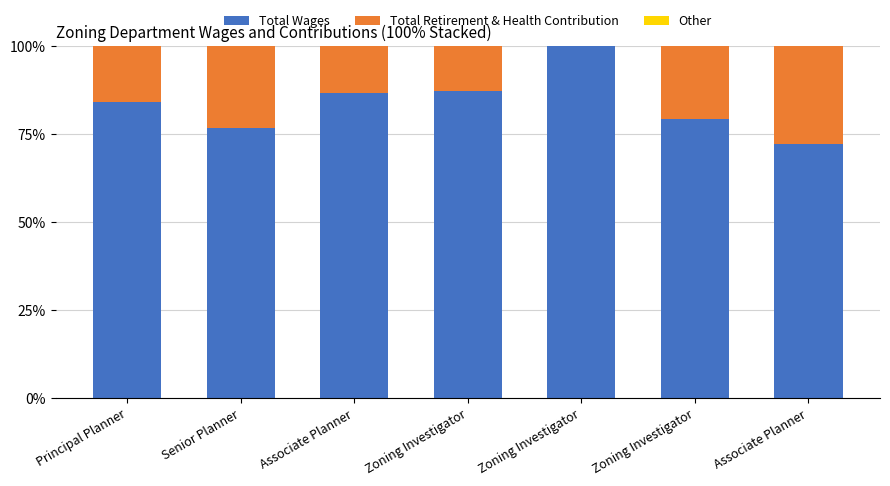

Count the number of data series in this chart.

2